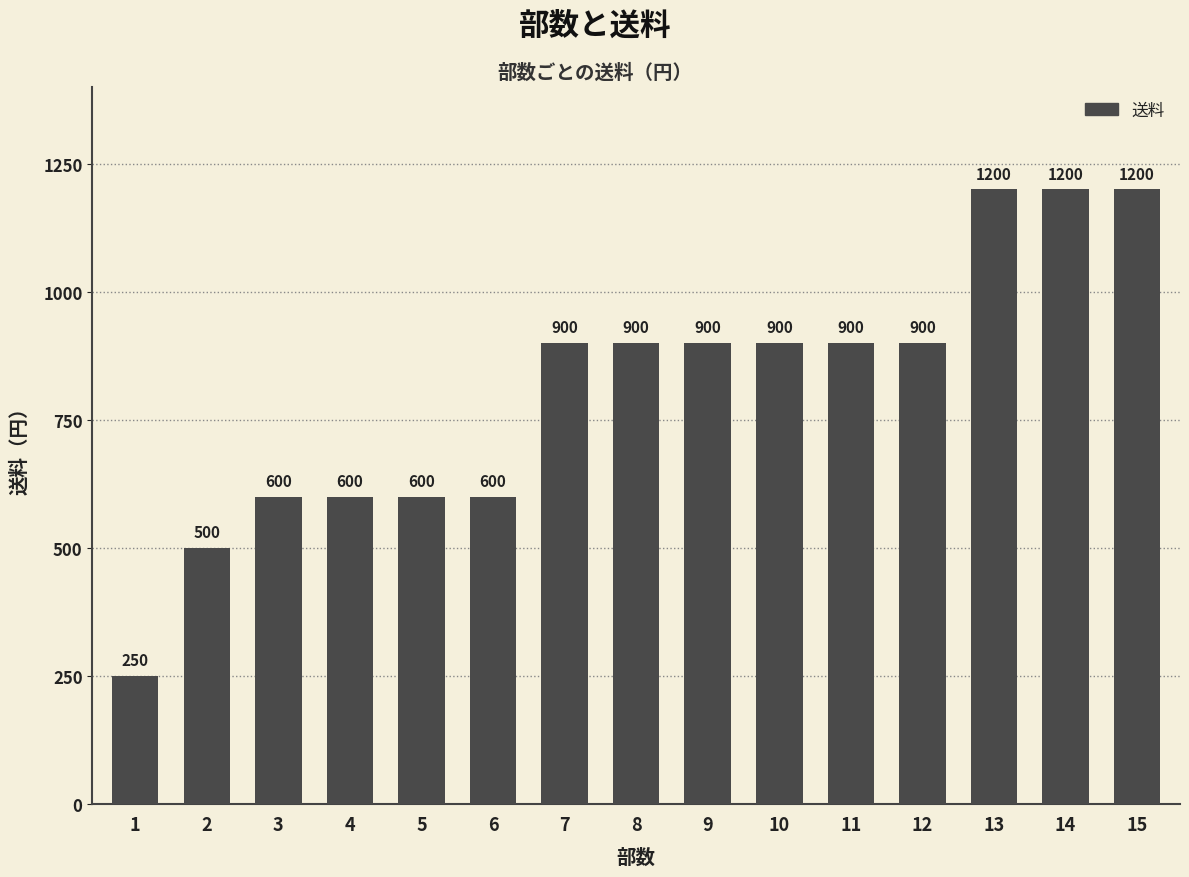

What is the difference between the maximum and minimum values?

950